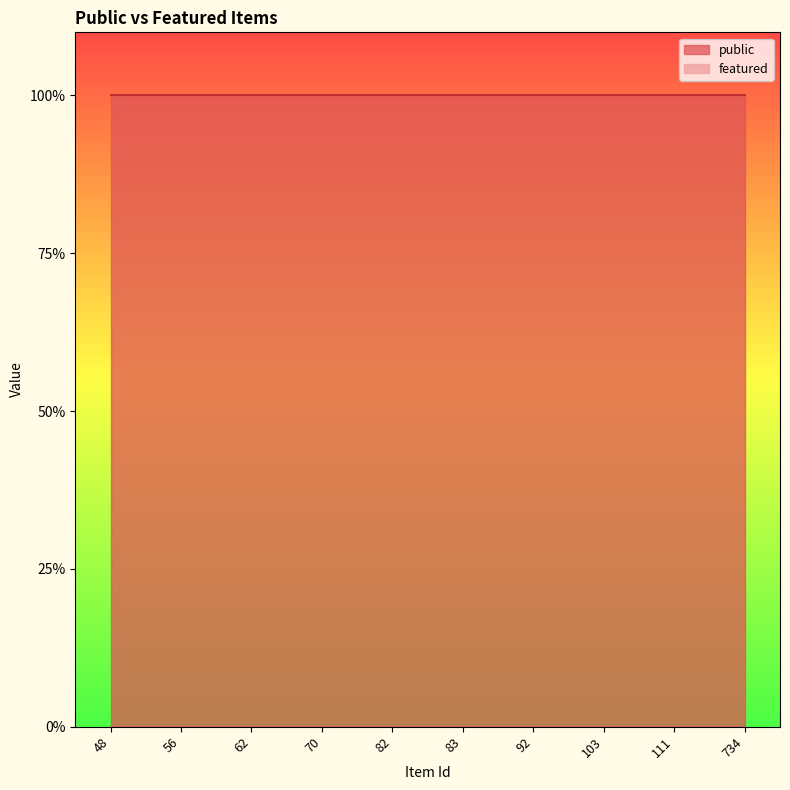

What is the spread (max minus min) of values at 62?

1